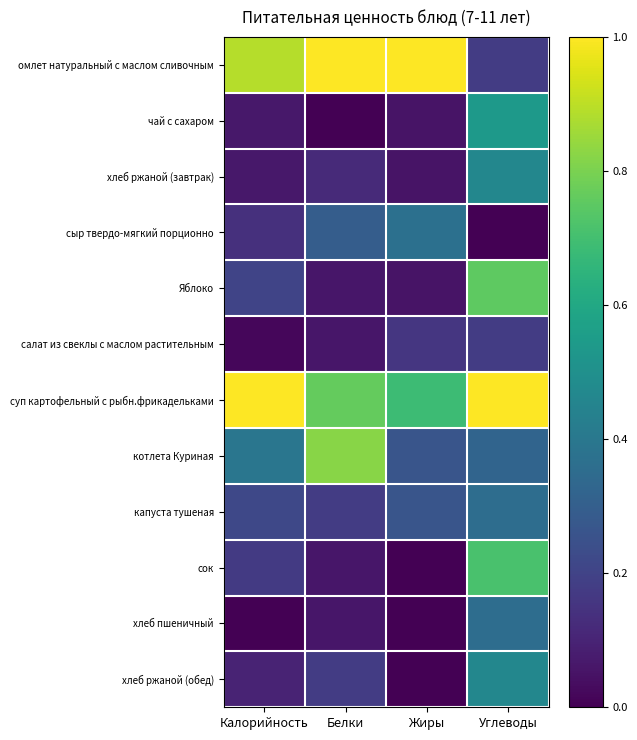

Reading left to right, what are all the values shown in this chart?

омлет натуральный с маслом сливочным: Калорийность=0.9	Белки=1.0	Жиры=1.0	Углеводы=0.2
чай с сахаром: Калорийность=0.1	Белки=0.0	Жиры=0.1	Углеводы=0.5
хлеб ржаной (завтрак): Калорийность=0.1	Белки=0.1	Жиры=0.1	Углеводы=0.5
сыр твердо-мягкий порционно: Калорийность=0.1	Белки=0.3	Жиры=0.4	Углеводы=0.0
Яблоко: Калорийность=0.2	Белки=0.1	Жиры=0.1	Углеводы=0.8
салат из свеклы с маслом растительным: Калорийность=0.0	Белки=0.1	Жиры=0.2	Углеводы=0.2
суп картофельный с рыбн.фрикадельками: Калорийность=1.0	Белки=0.8	Жиры=0.7	Углеводы=1.0
котлета Куриная: Калорийность=0.4	Белки=0.8	Жиры=0.3	Углеводы=0.3
капуста тушеная: Калорийность=0.2	Белки=0.2	Жиры=0.3	Углеводы=0.4
сок: Калорийность=0.2	Белки=0.1	Жиры=0.0	Углеводы=0.7
хлеб пшеничный: Калорийность=0.0	Белки=0.1	Жиры=0.0	Углеводы=0.4
хлеб ржаной (обед): Калорийность=0.1	Белки=0.2	Жиры=0.0	Углеводы=0.5